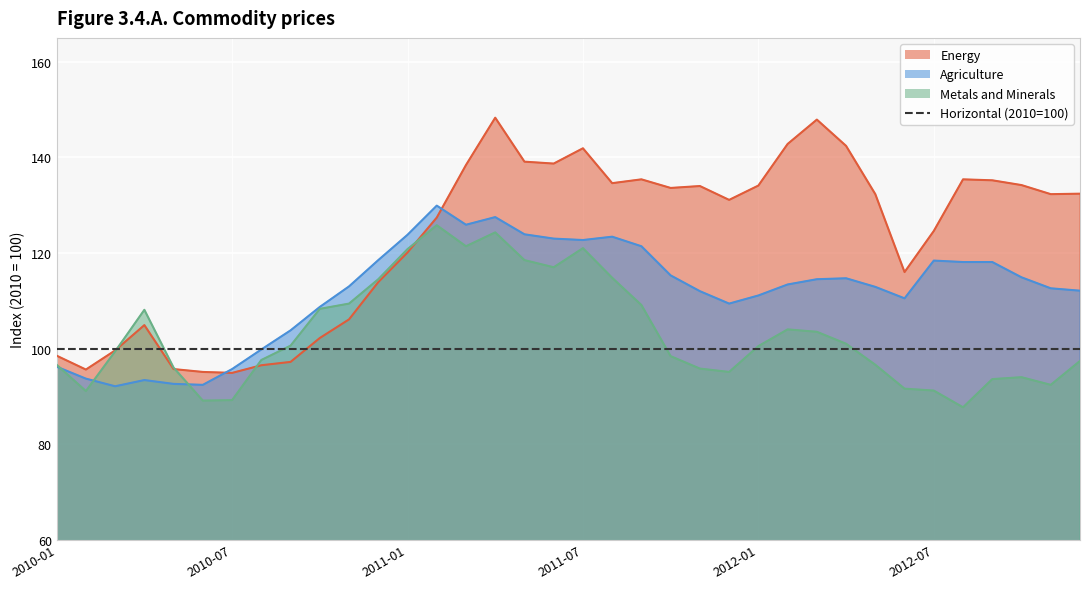

What is the total value across all series at 2010-07?

279.8